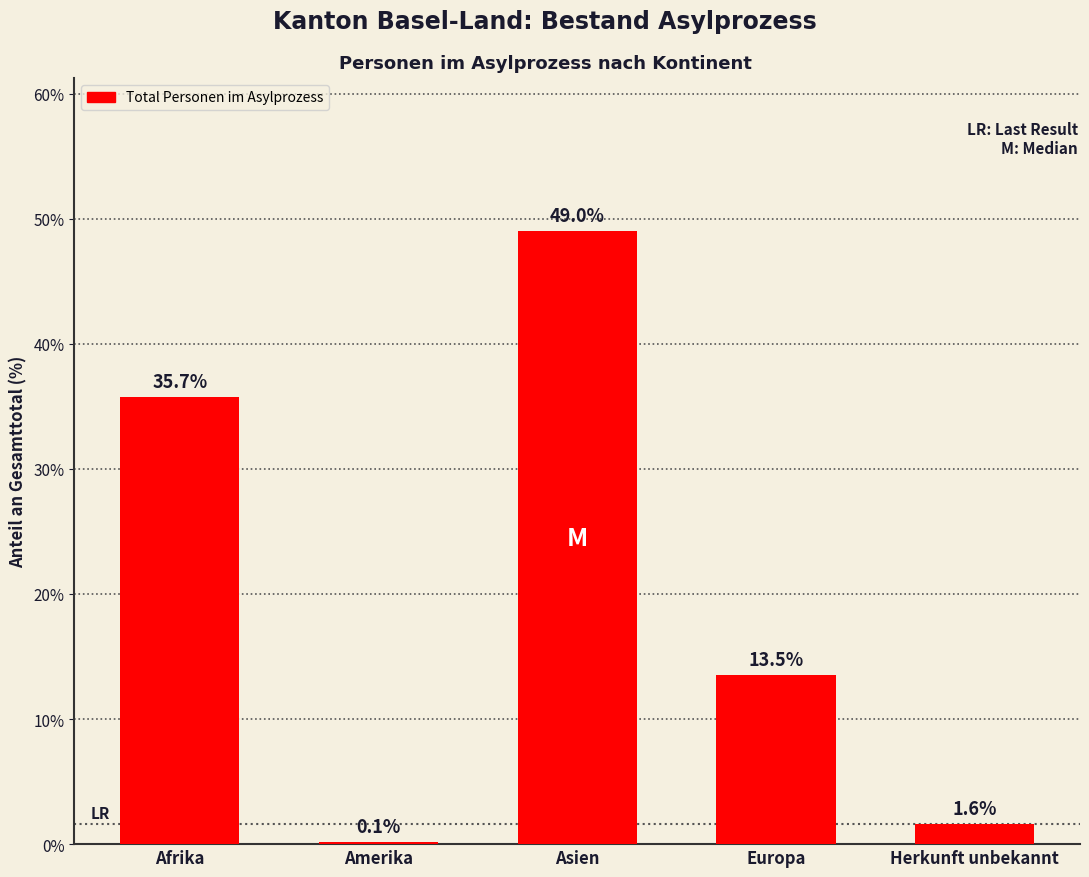

Reading left to right, what are all the values shown in this chart?

Afrika=35.7	Amerika=0.1	Asien=49.0	Europa=13.5	Herkunft unbekannt=1.6